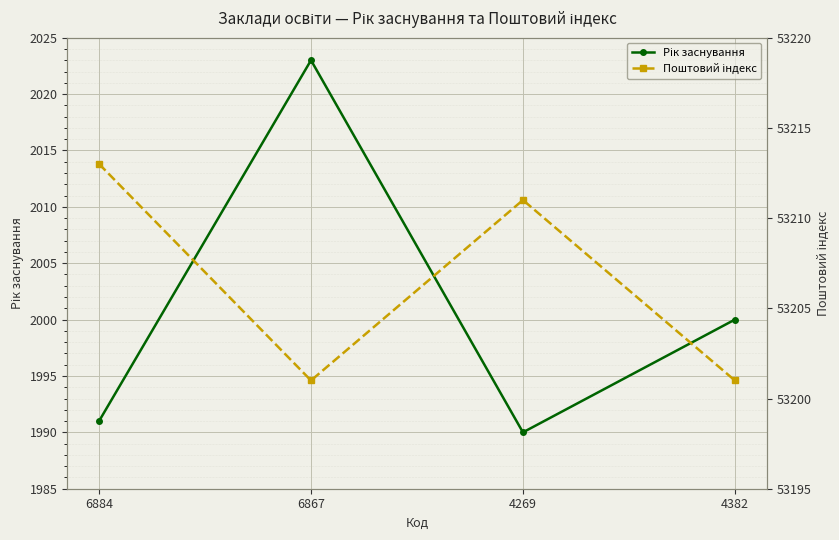

List the labels in order of Рік заснування value, smallest first.

4269, 6884, 4382, 6867